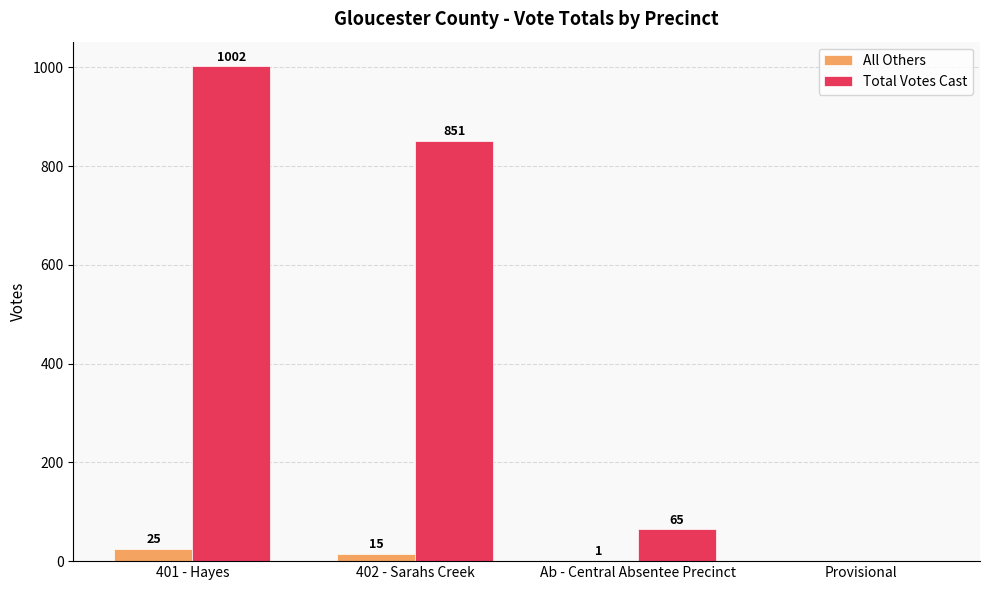

Is the value of All Others at Provisional greater than the value of Total Votes Cast at 401 - Hayes?

No